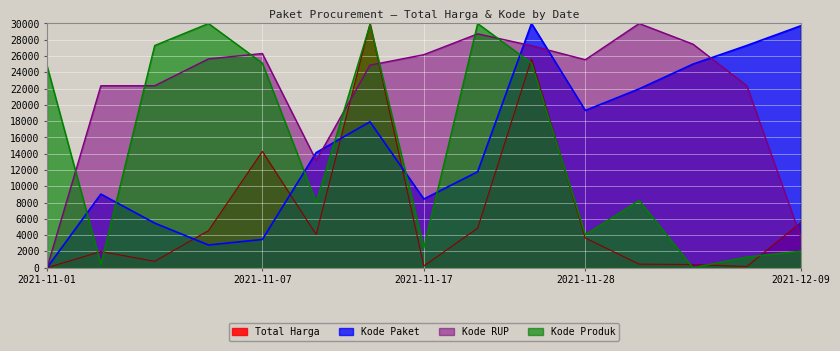

How many lines are shown in the chart?

4